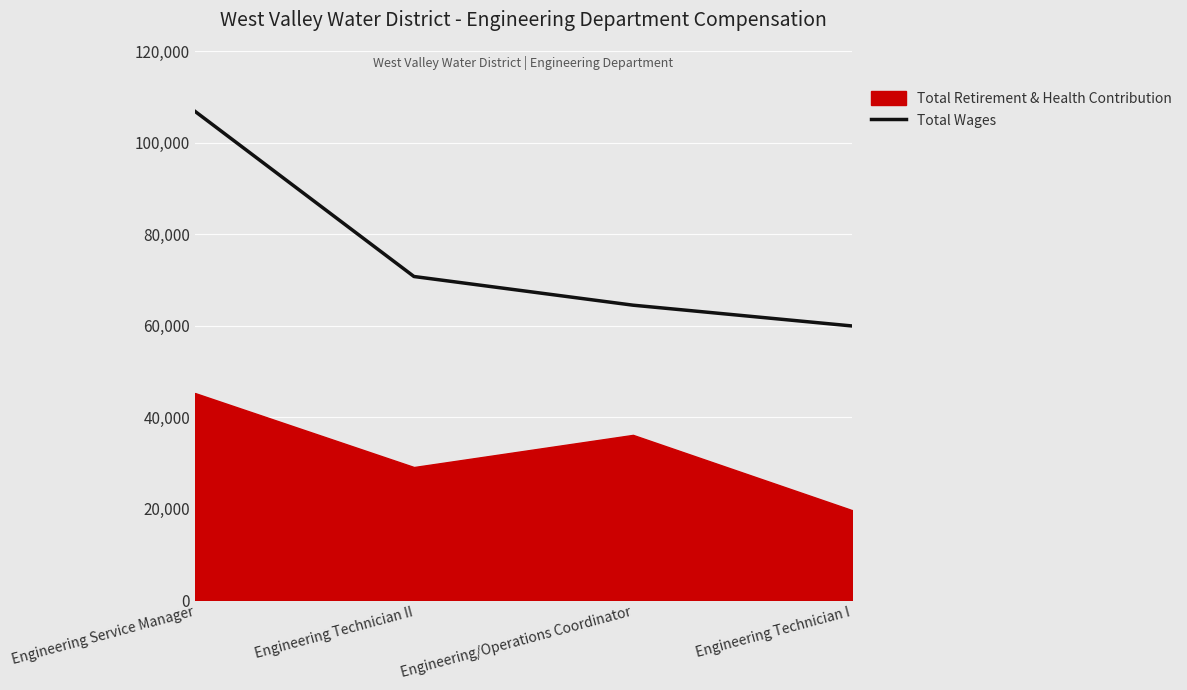

What is the maximum value shown in the chart?

106818